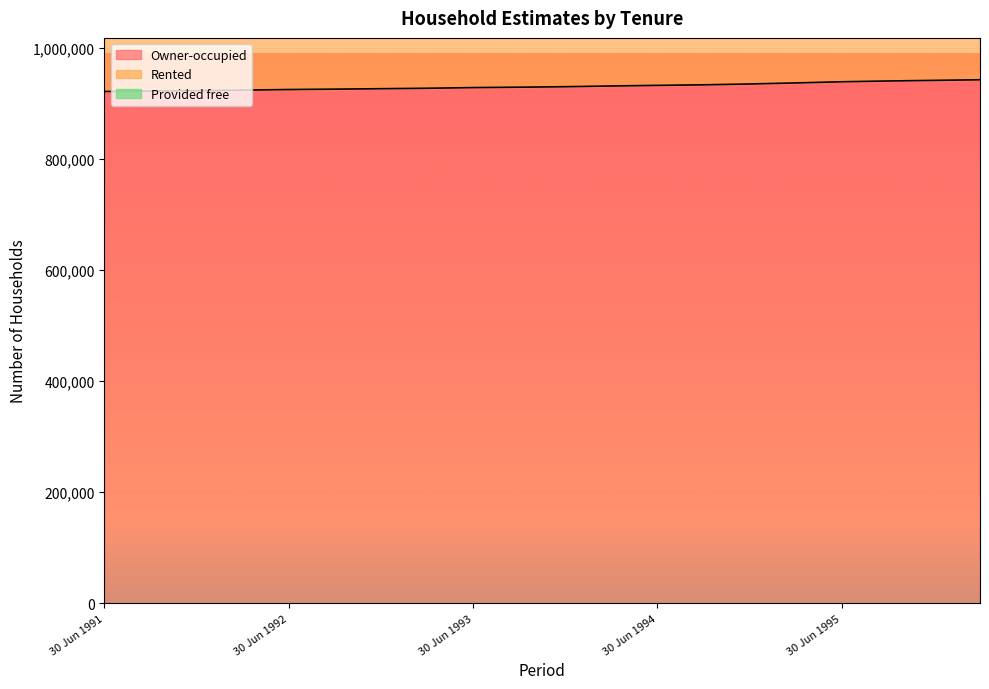

What is the minimum value for Owner-occupied?

922100